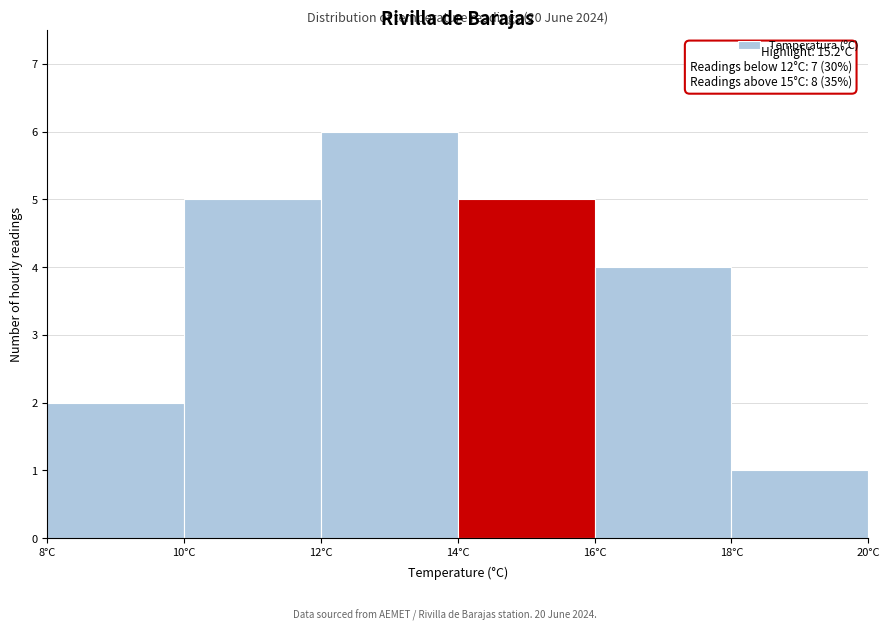

Which range on the x-axis has the tallest bar?

12 to 14